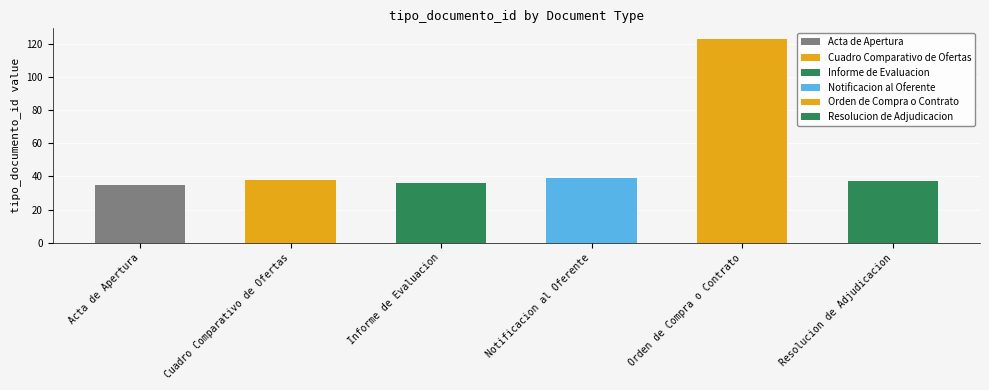

Are the bars horizontal?

No